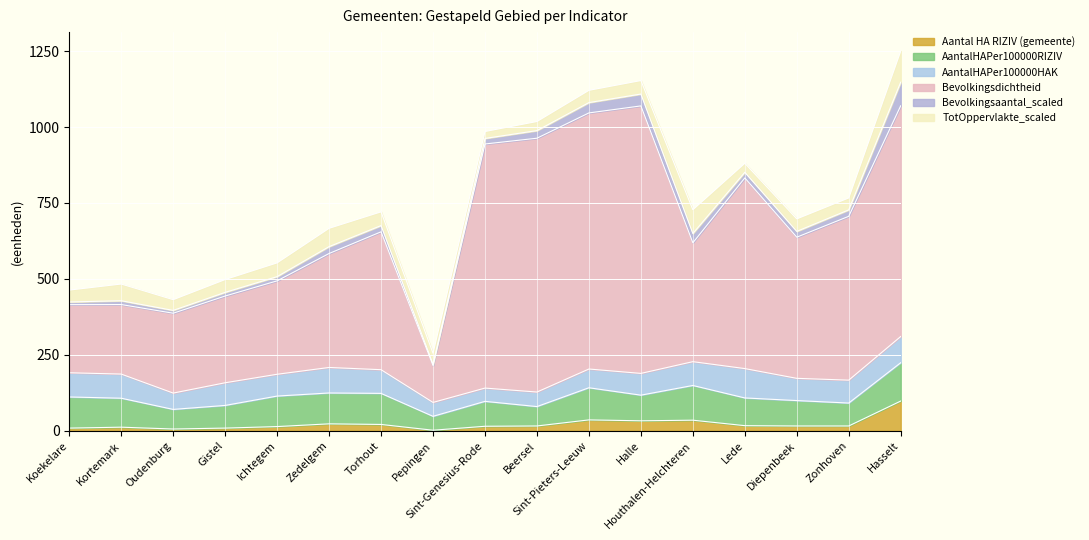

What is the total value across all series at Torhout?

720.9